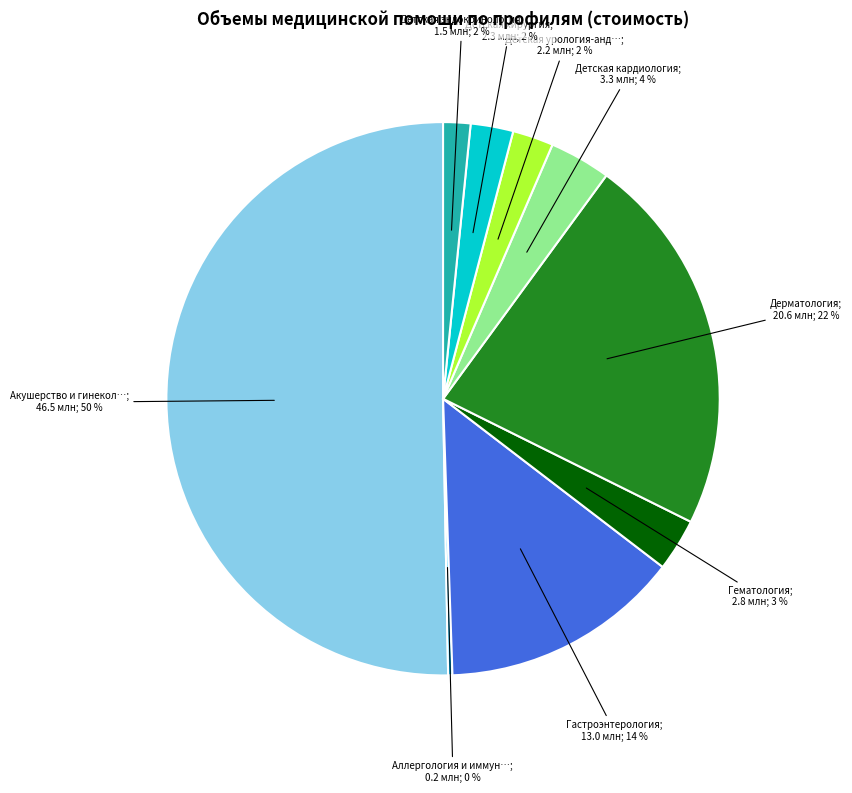

Rank the categories by value from highest to lowest.

Акушерство и гинекология, Дерматология, Гастроэнтерология, Детская кардиология, Гематология, Детская хирургия, Детская урология-андрология, Детская эндокринология, Аллергология и иммунология